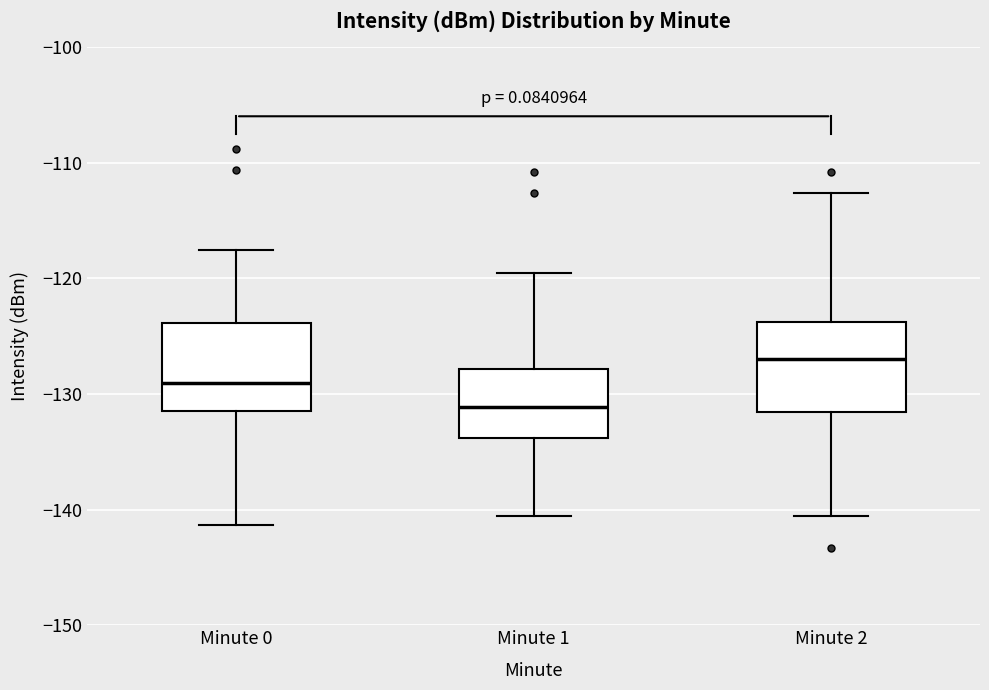

Where does the lower whisker of the box for Minute 2 end on the y-axis? The values are not printed on the chart, so give them approximately, as read against the axis.

-141